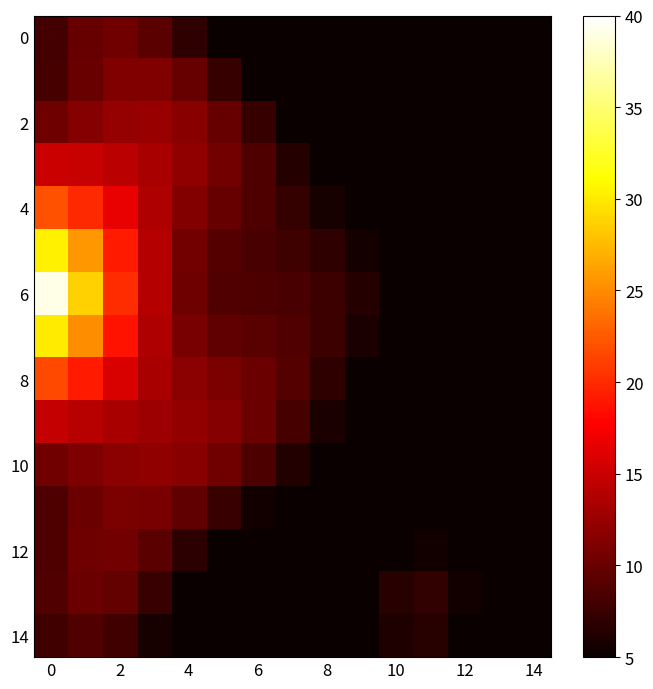

Which series has the largest range (max minus min)?

6